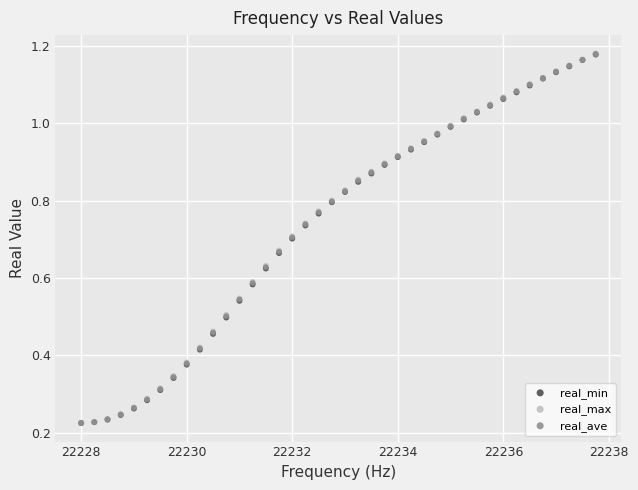

Which series has the largest Y range (max minus min)?

real_max